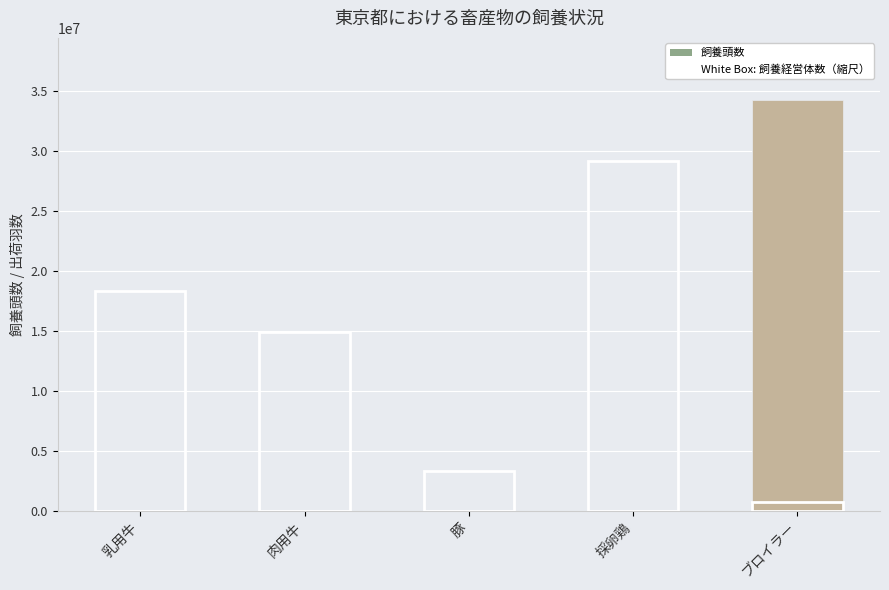

How many series are shown in this chart?

2